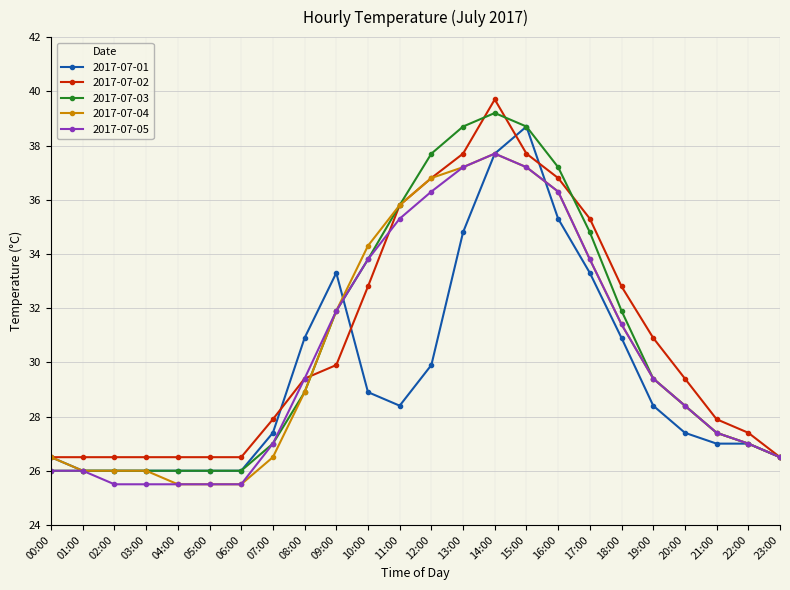

What are all the series names shown in the legend?

2017-07-01, 2017-07-02, 2017-07-03, 2017-07-04, 2017-07-05